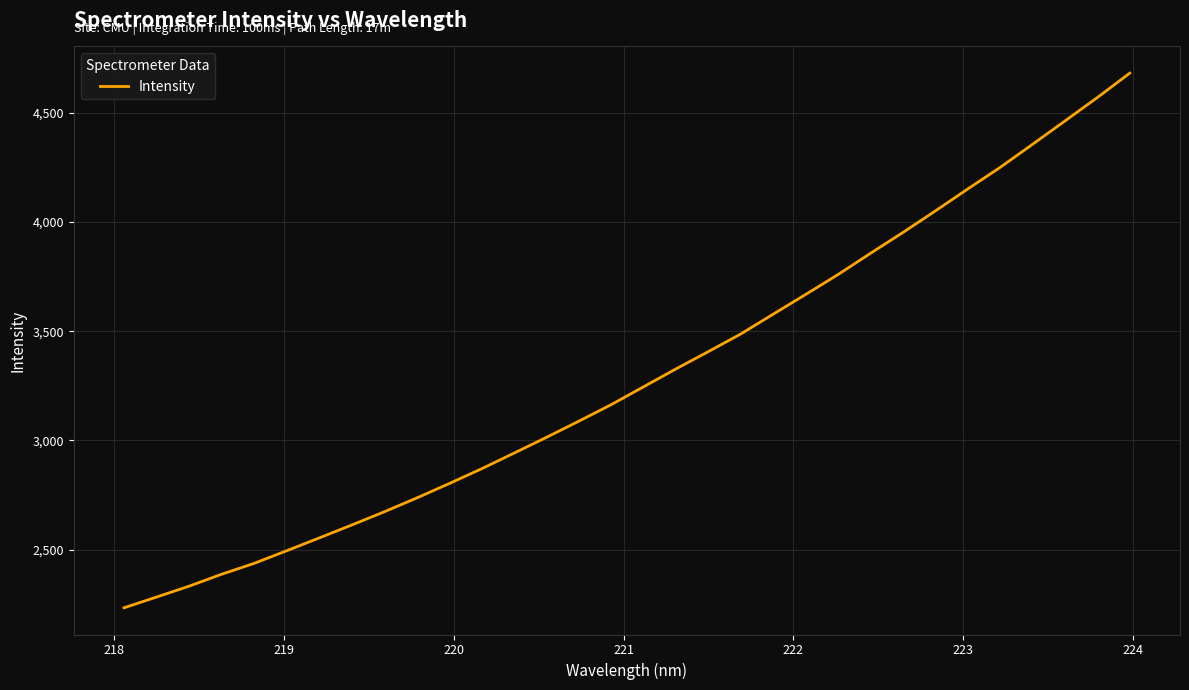

How many values are below 3244?

16